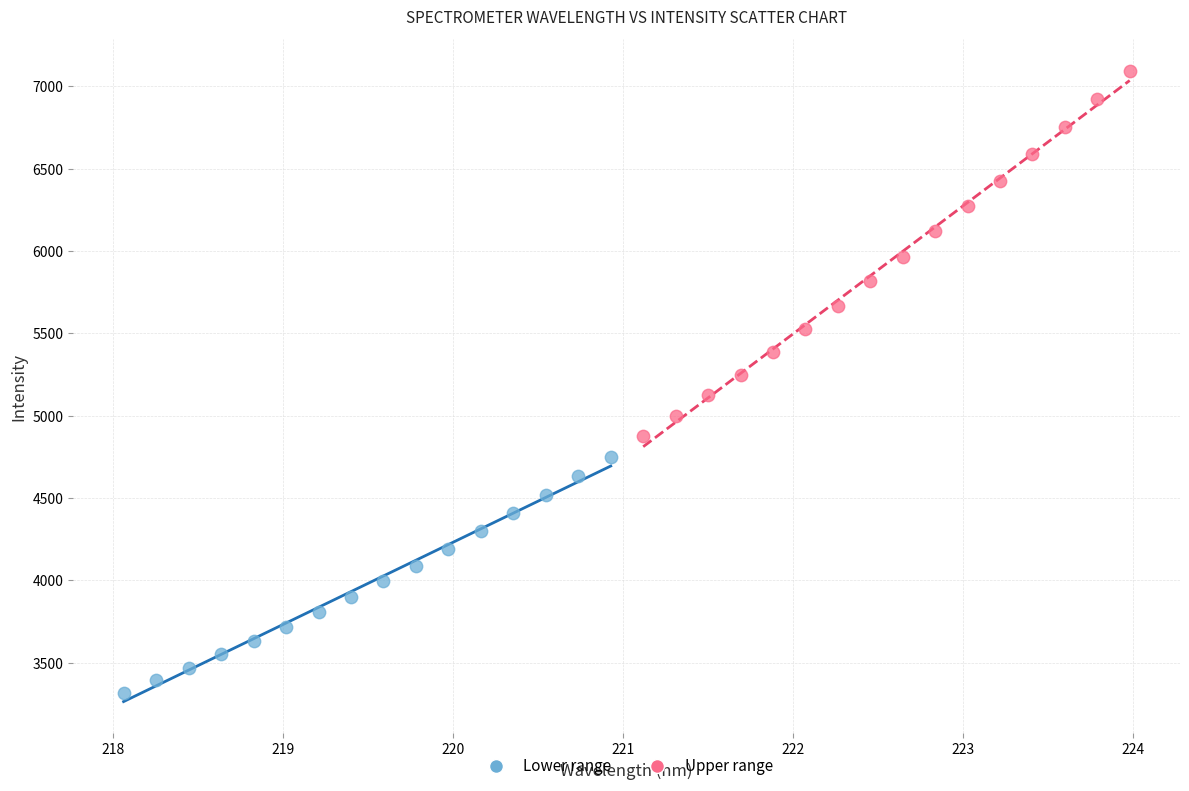

Which series reaches the maximum Y coordinate?

Upper range